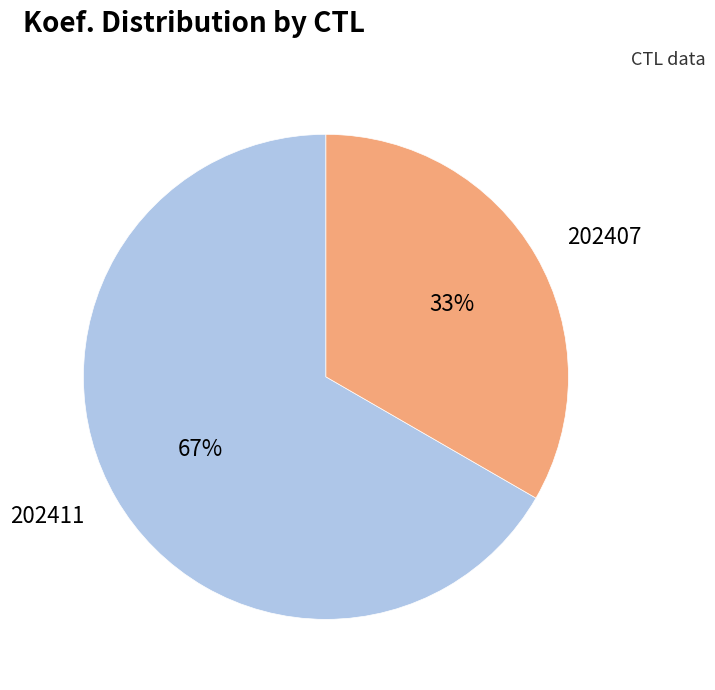

How many segments does this pie chart have?

2